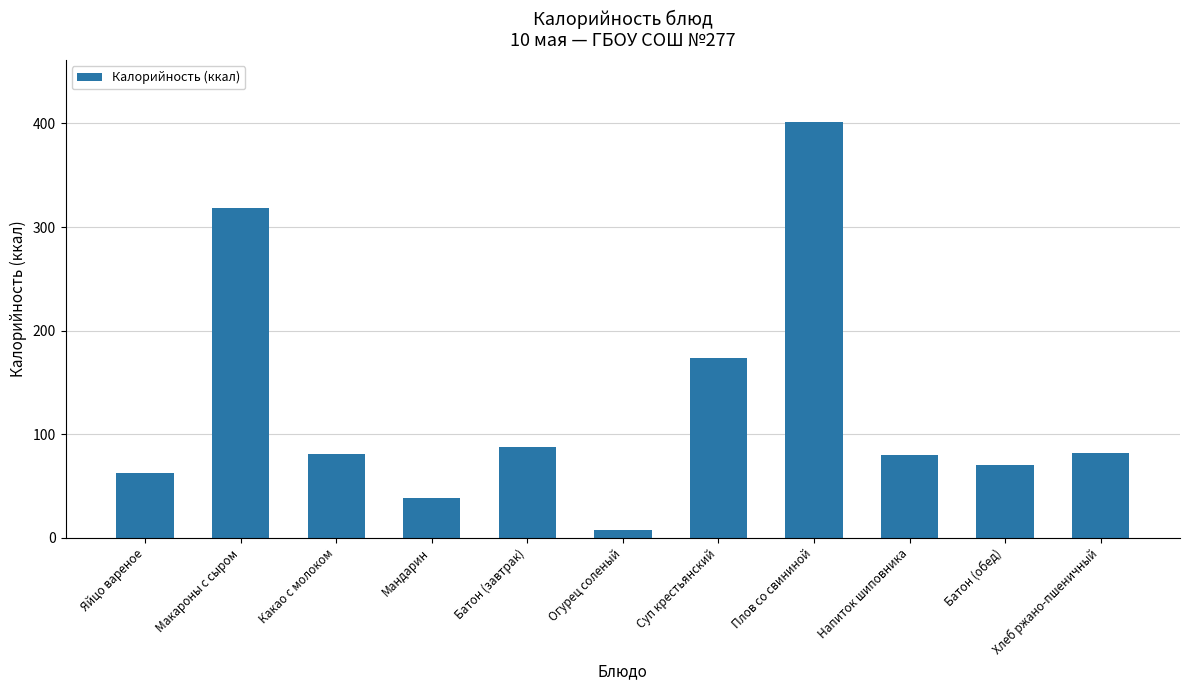

How many series are shown in this chart?

1